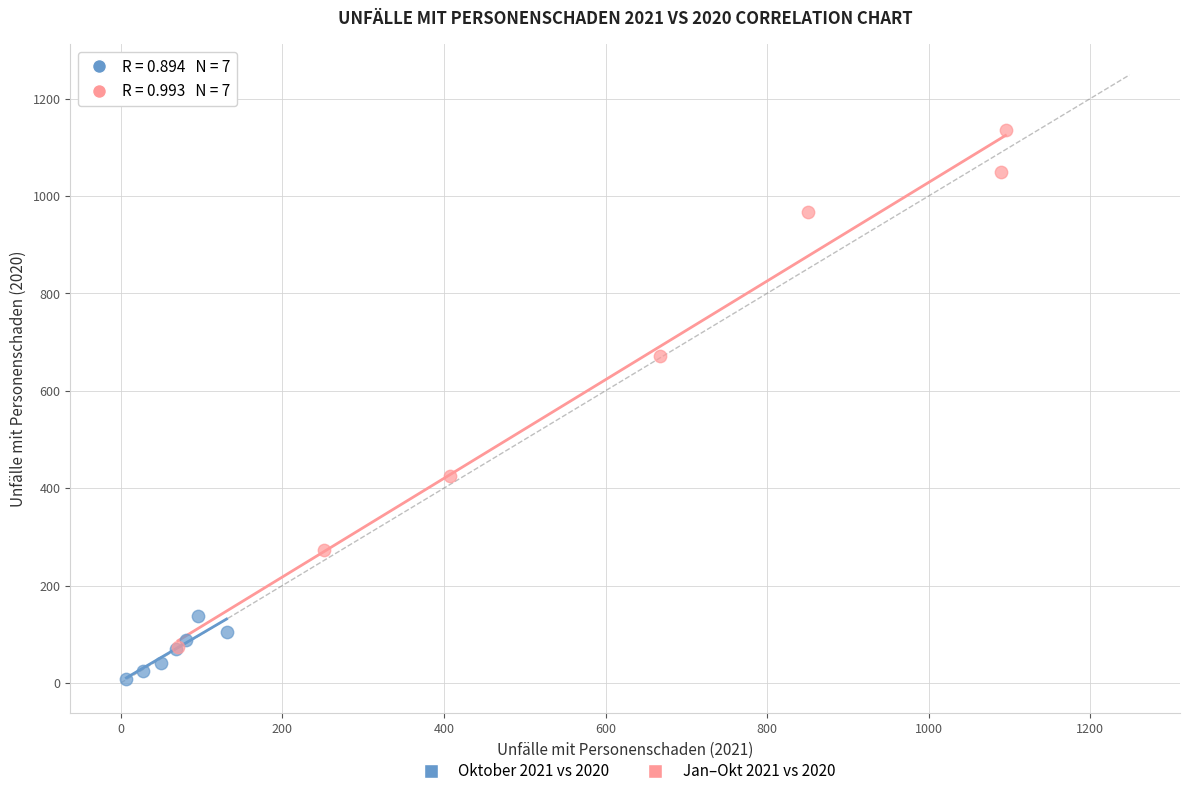

Which series has the widest spread of Y values?

Jan–Okt 2021 vs 2020